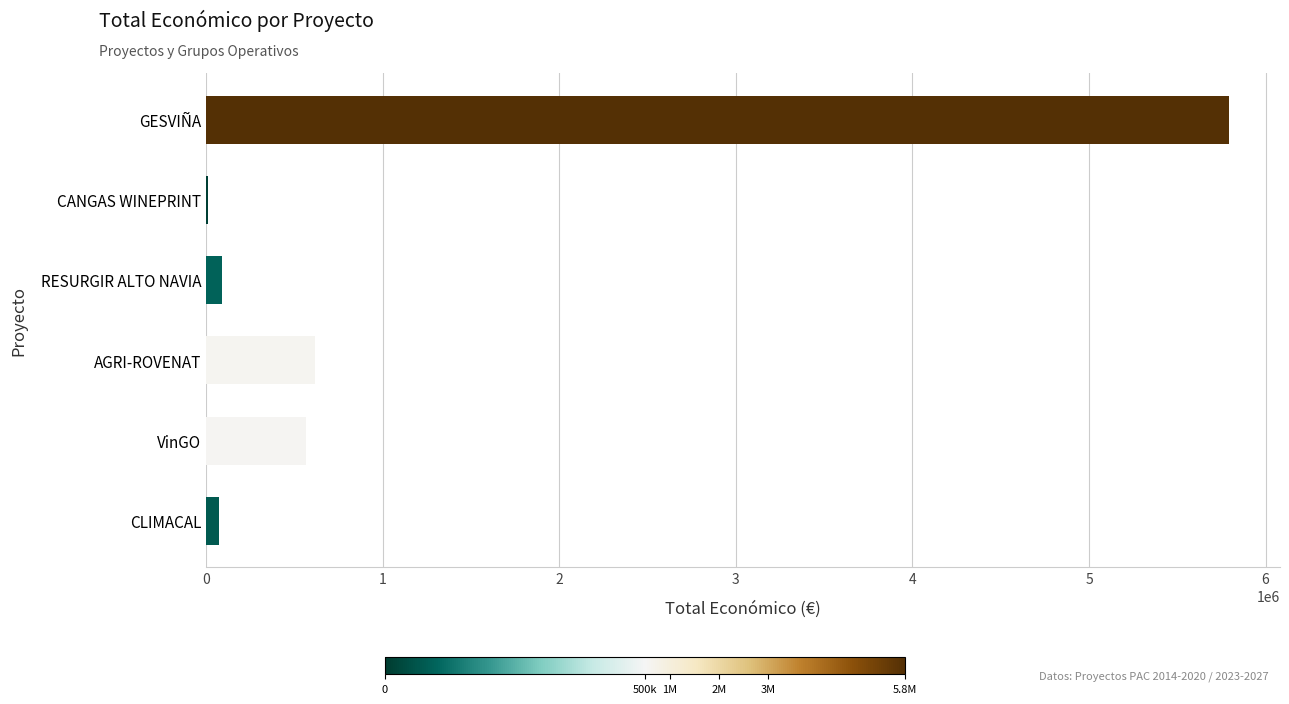

Between RESURGIR ALTO NAVIA and AGRI-ROVENAT, which is larger?

AGRI-ROVENAT